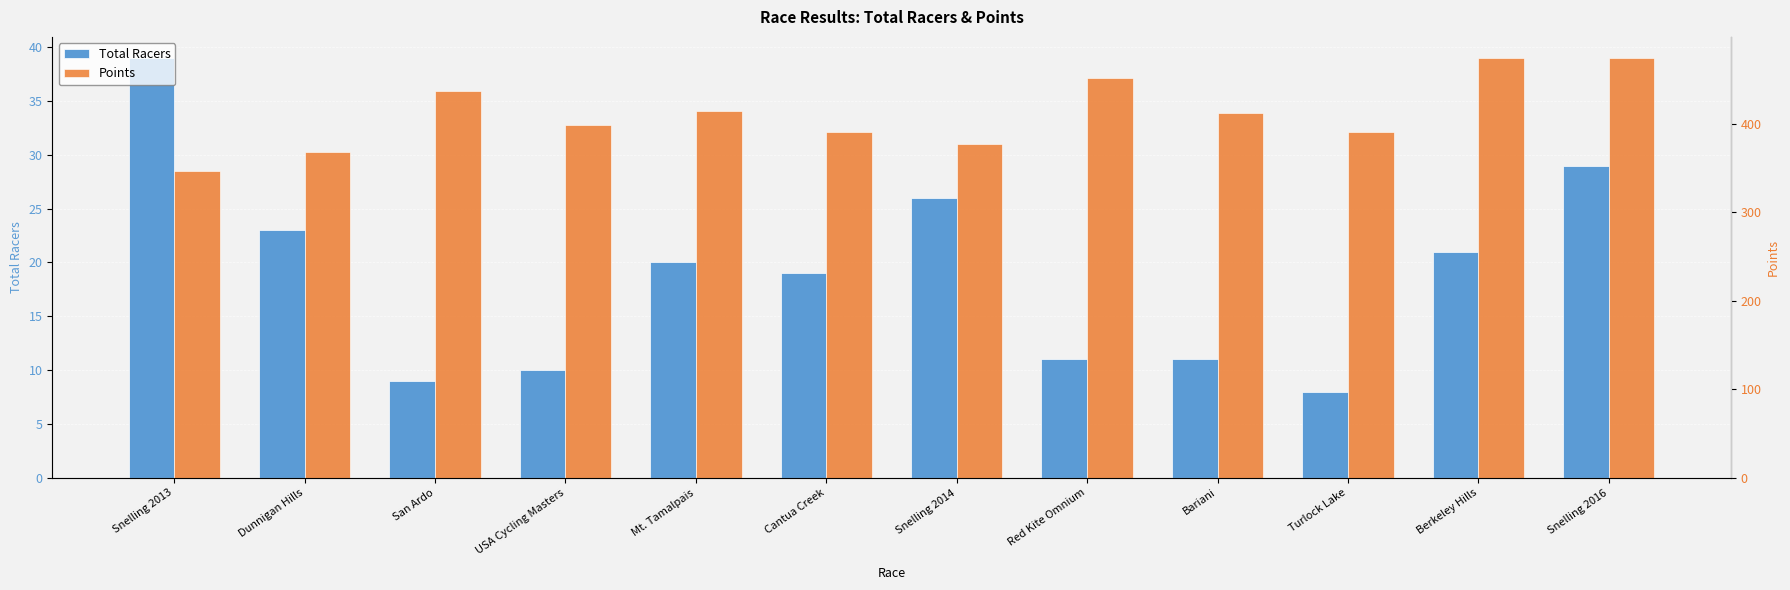

Read the Points value at Bariani.

411.9